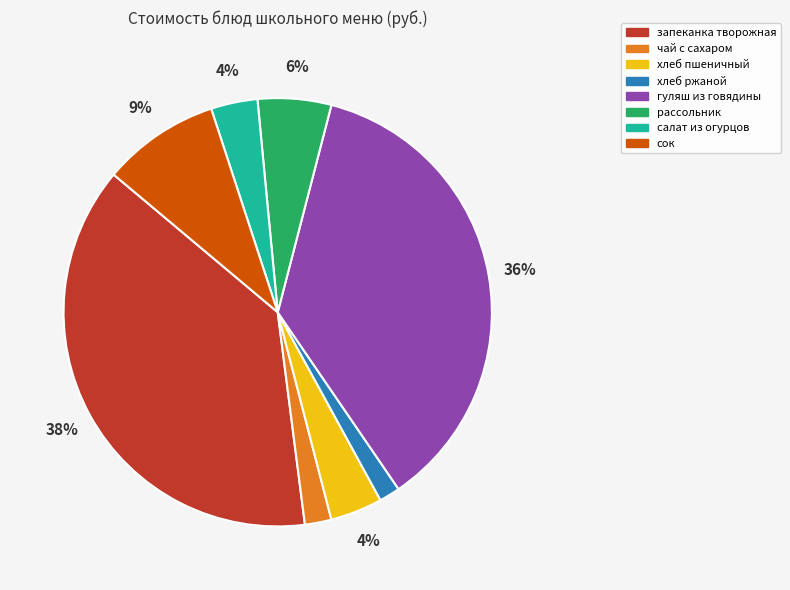

To the nearest percent, what is the difference between the сок and хлеб ржаной slice percentages?

7%